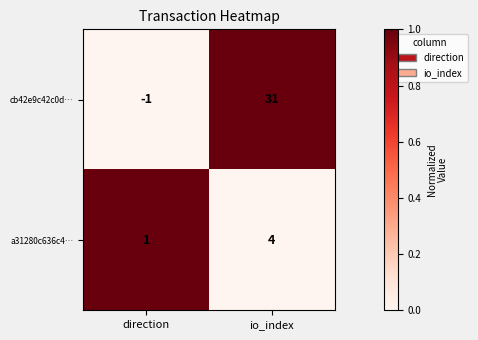

What is the sum of the a31280c636c4… values at direction and io_index?

5